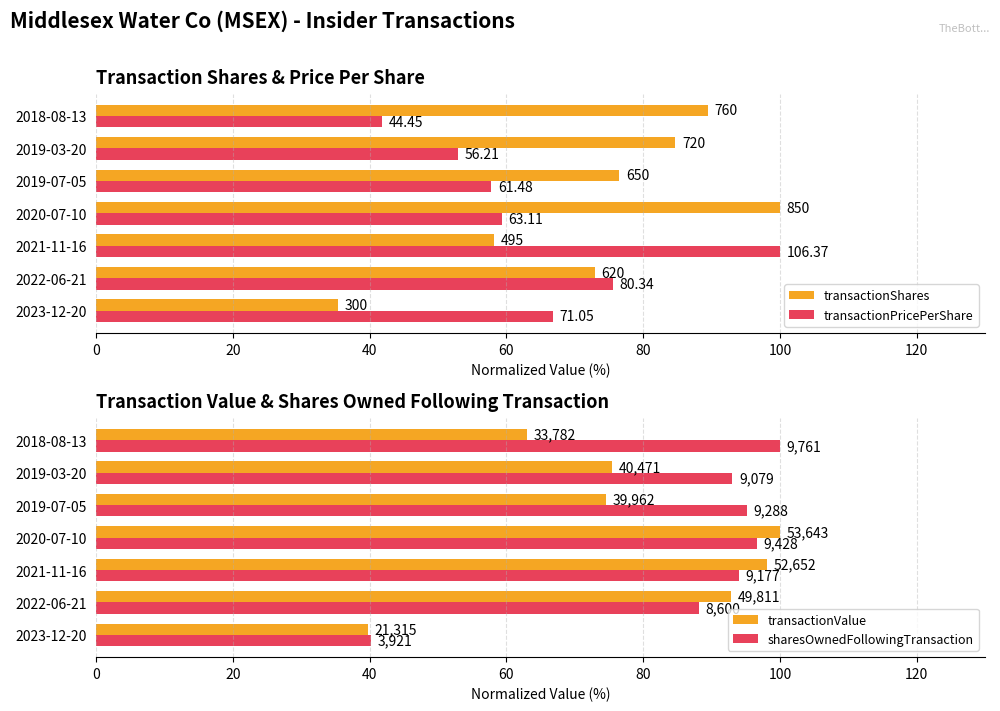

What are all the series names shown in the legend?

transactionShares, transactionPricePerShare, transactionValue, sharesOwnedFollowingTransaction